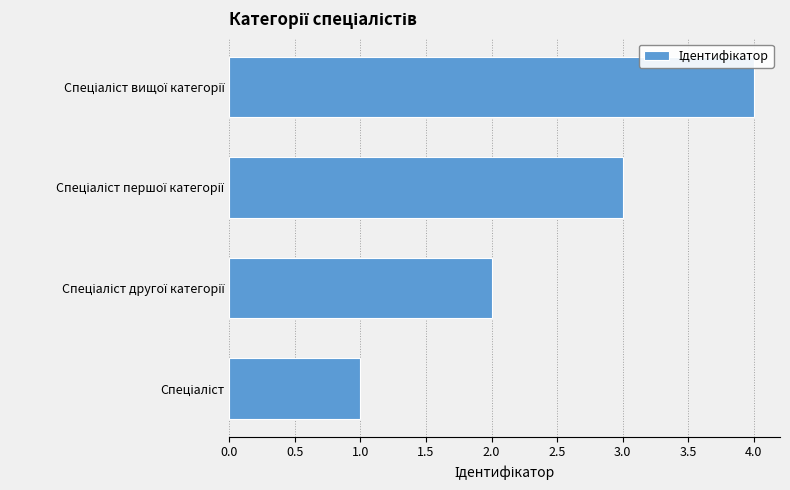

What is the difference between the maximum and minimum values?

3